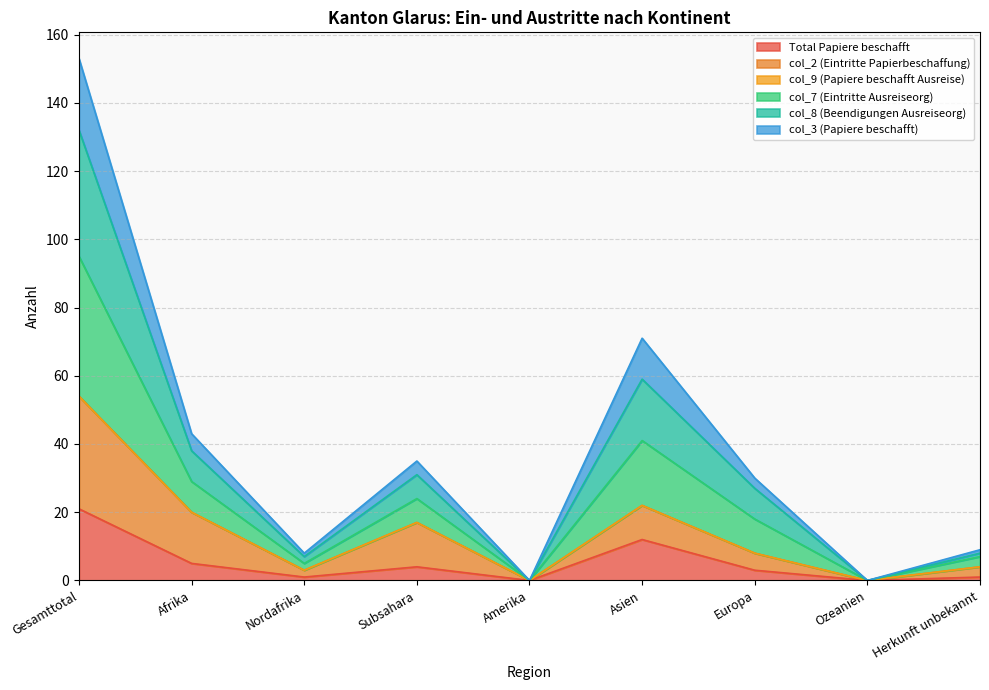

Read the Total Papiere beschafft value at Europa, to the nearest 5.

5